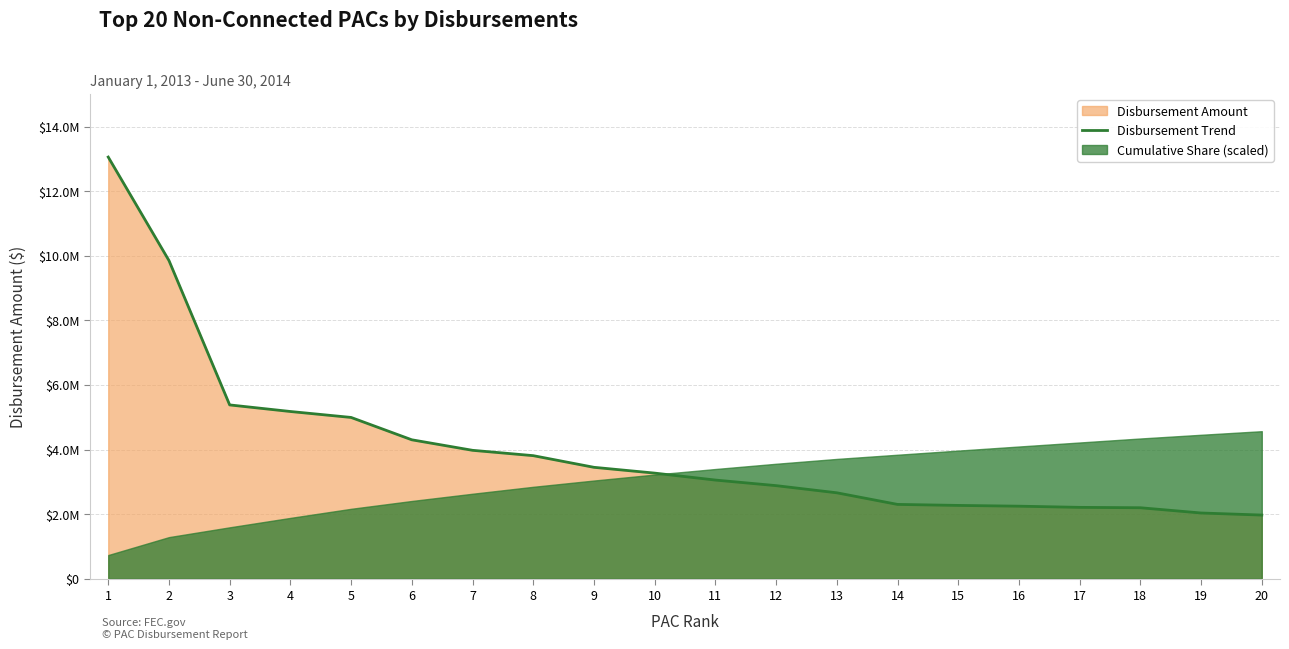

Read the value at 8.

3811766.9